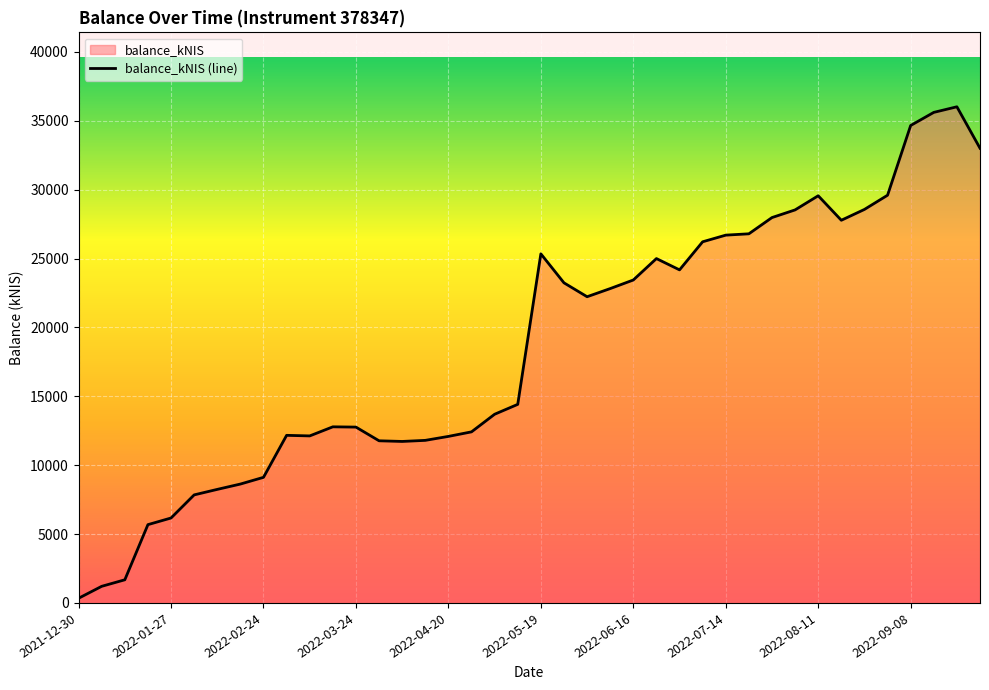

Rank the categories by value from highest to lowest.

2022-09-22, 2022-09-15, 2022-09-08, 2022-09-29, 2022-09-01, 2022-08-11, 2022-08-25, 2022-08-04, 2022-07-28, 2022-08-18, 2022-07-21, 2022-07-14, 2022-07-07, 2022-05-19, 2022-06-23, 2022-06-30, 2022-06-16, 2022-05-26, 2022-06-09, 2022-06-02, 2022-05-12, 2022-05-03, 2022-03-16, 2022-03-24, 2022-04-28, 2022-03-03, 2022-03-10, 2022-04-20, 2022-04-14, 2022-03-31, 2022-04-07, 2022-02-24, 2022-02-17, 2022-02-10, 2022-02-03, 2022-01-27, 2022-01-20, 2022-01-13, 2022-01-06, 2021-12-30